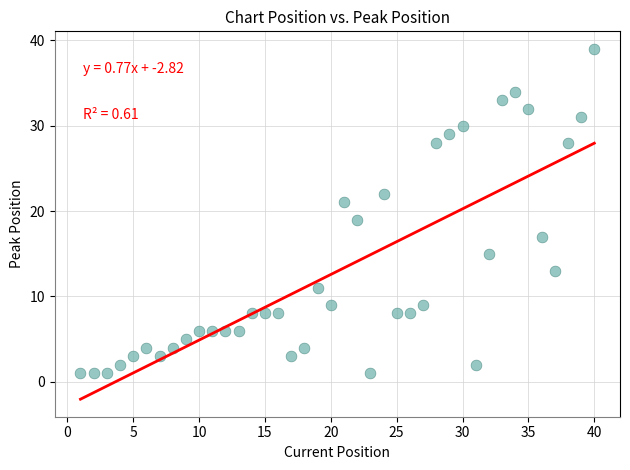

What is the range of Y values (max minus min)?

38